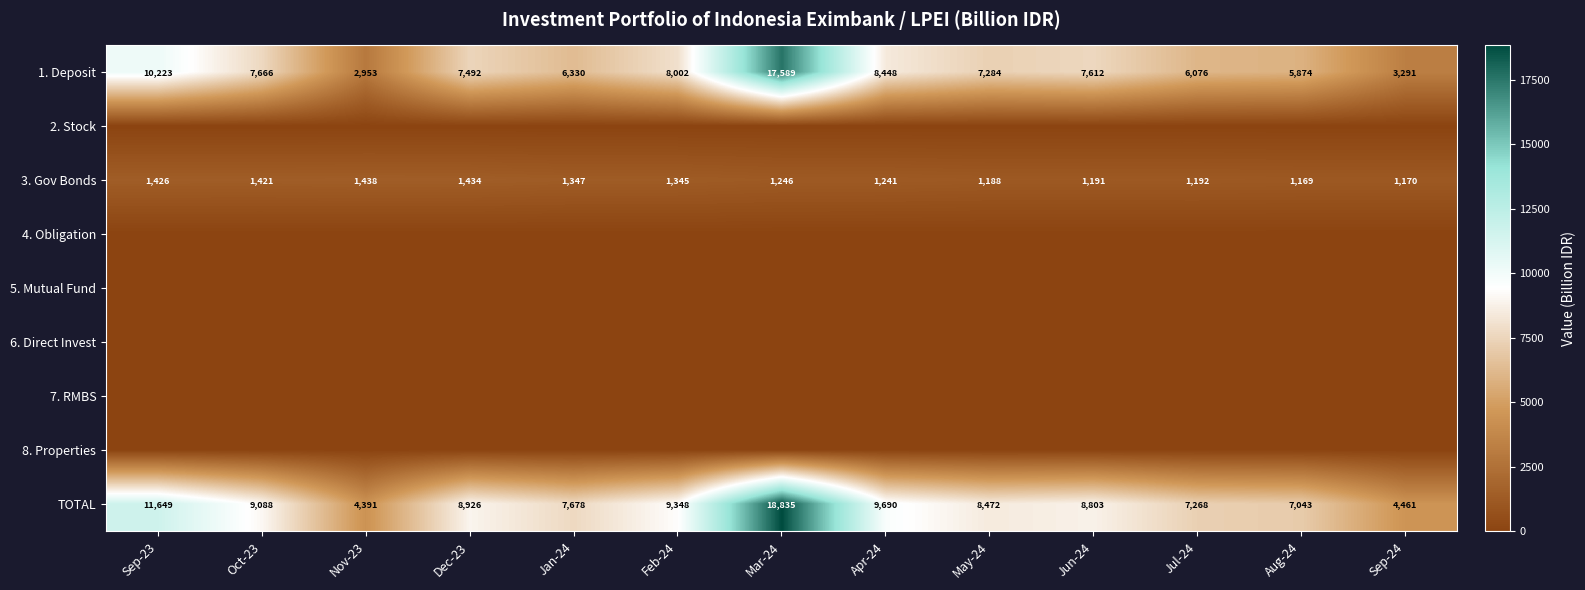

Where is TOTAL nearest to the value 11613?

Sep-23